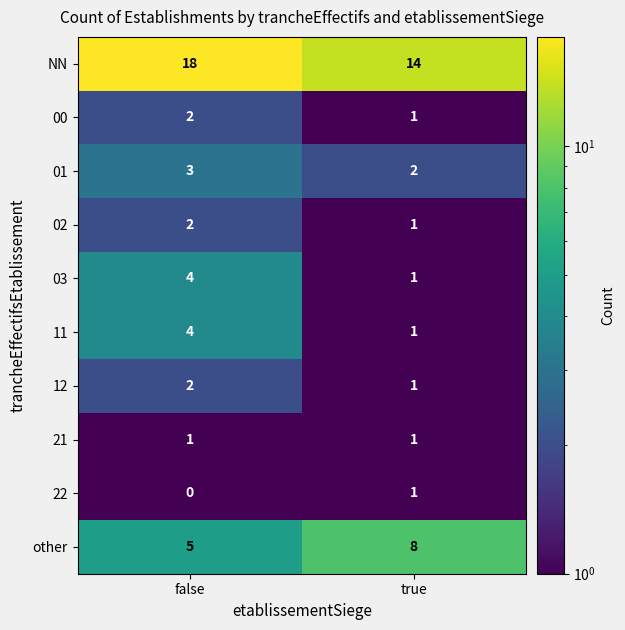

How many series are shown in this chart?

10